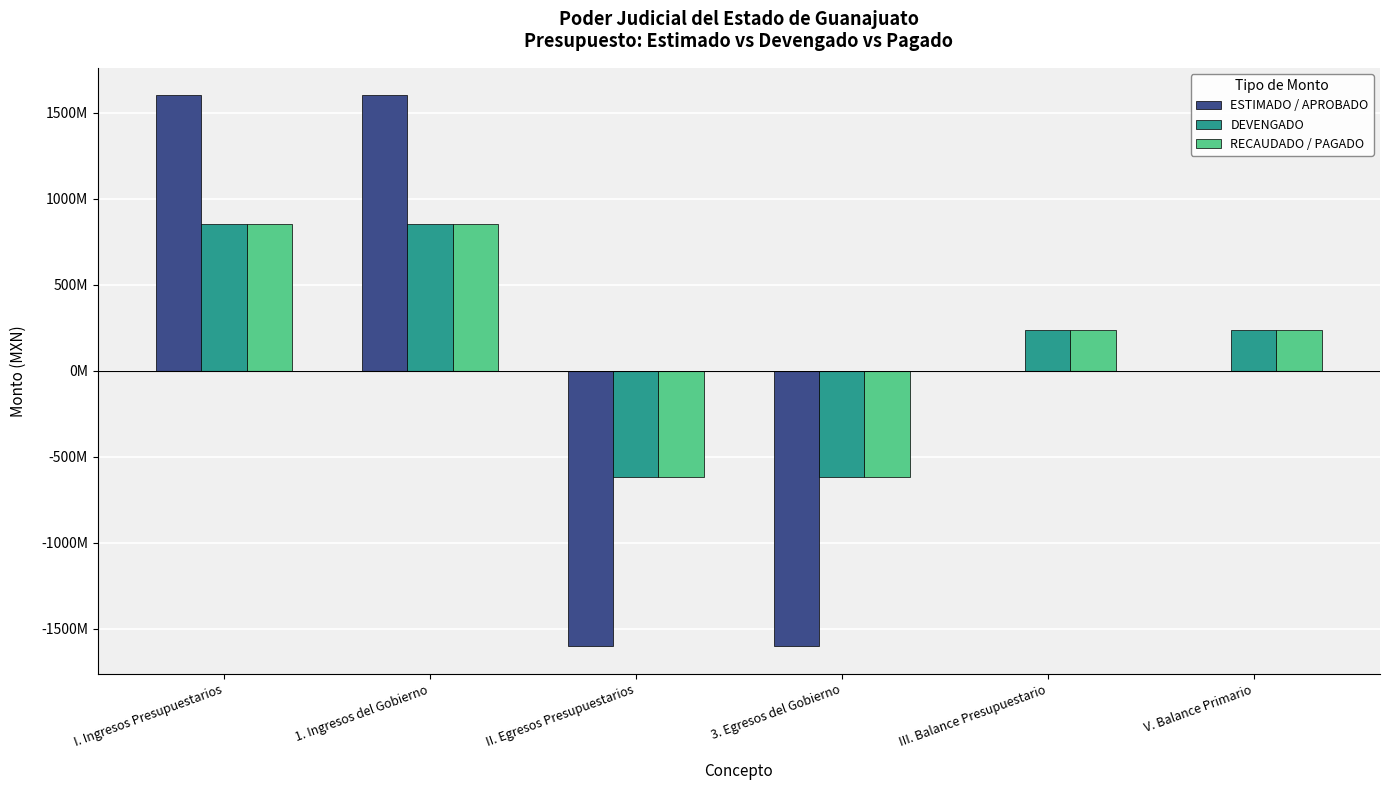

Which series has the largest range (max minus min)?

ESTIMADO / APROBADO